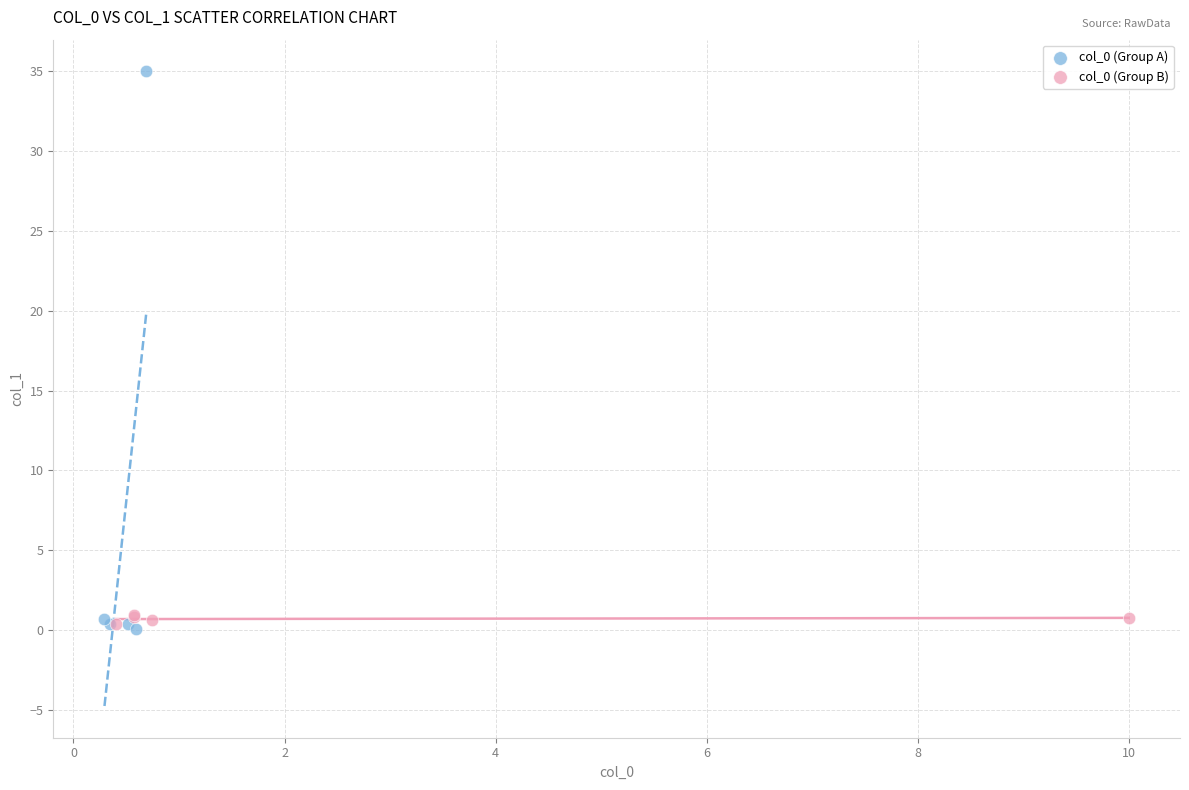

Which series has the widest spread of Y values?

col_0 (Group A)